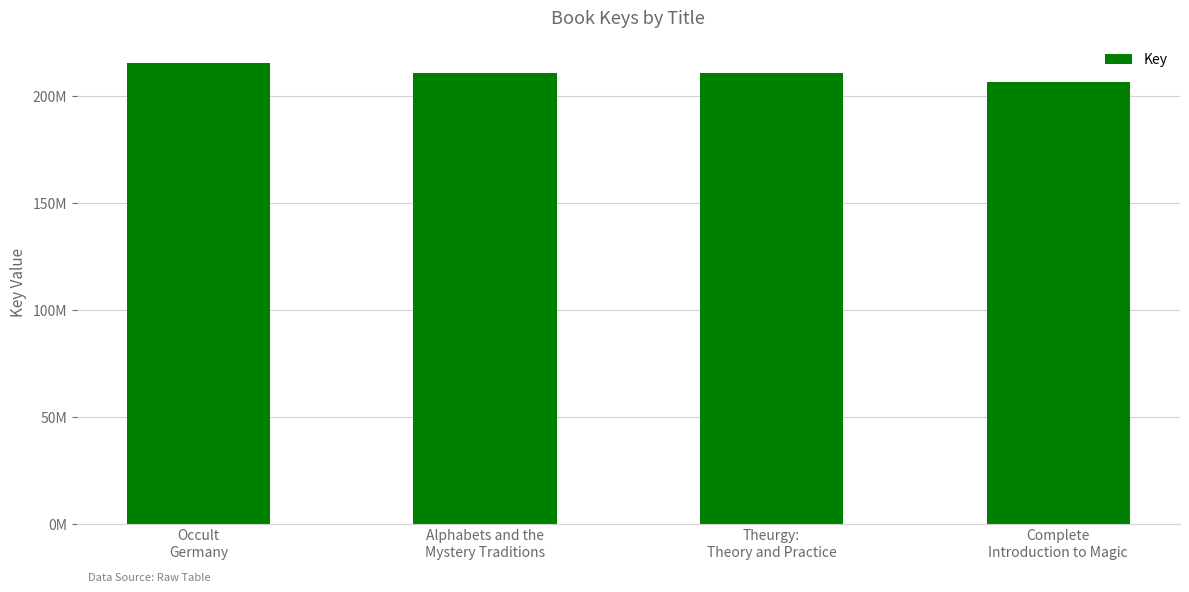

List the labels in order of value, smallest first.

Complete
Introduction to Magic, Alphabets and the
Mystery Traditions, Theurgy:
Theory and Practice, Occult
Germany